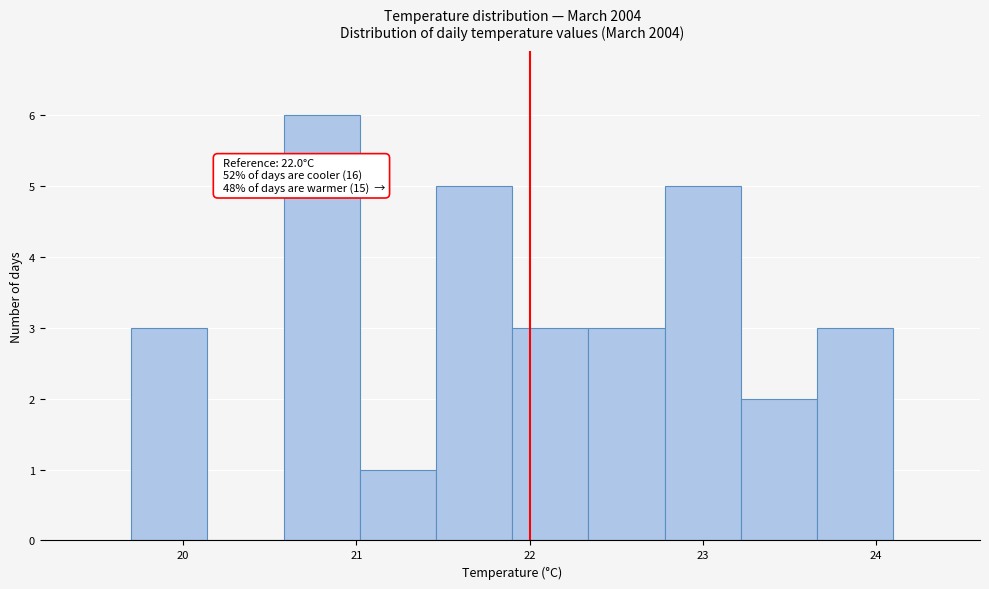

Over which range of the x-axis is the bar tallest?

20.58 to 21.02